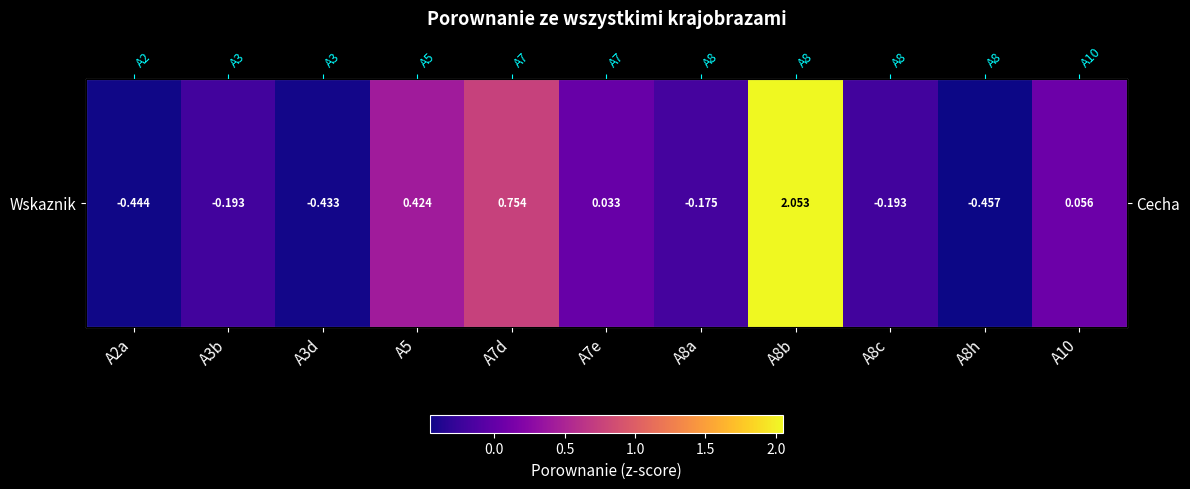

What is the maximum value shown in the chart?

2.1